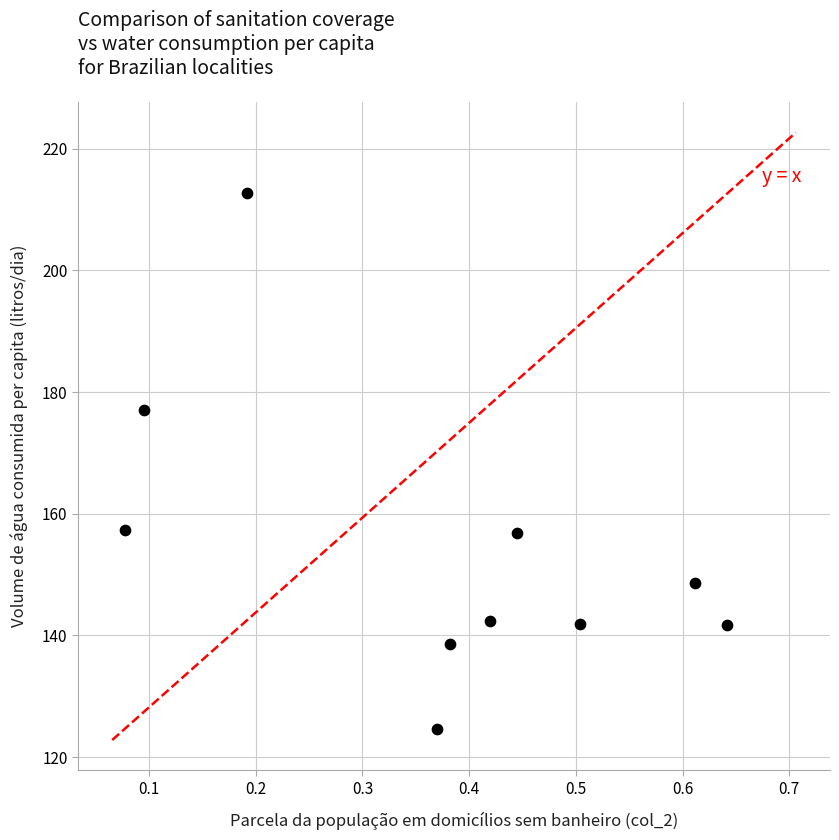

What is the range of X values (max minus min)?

0.6